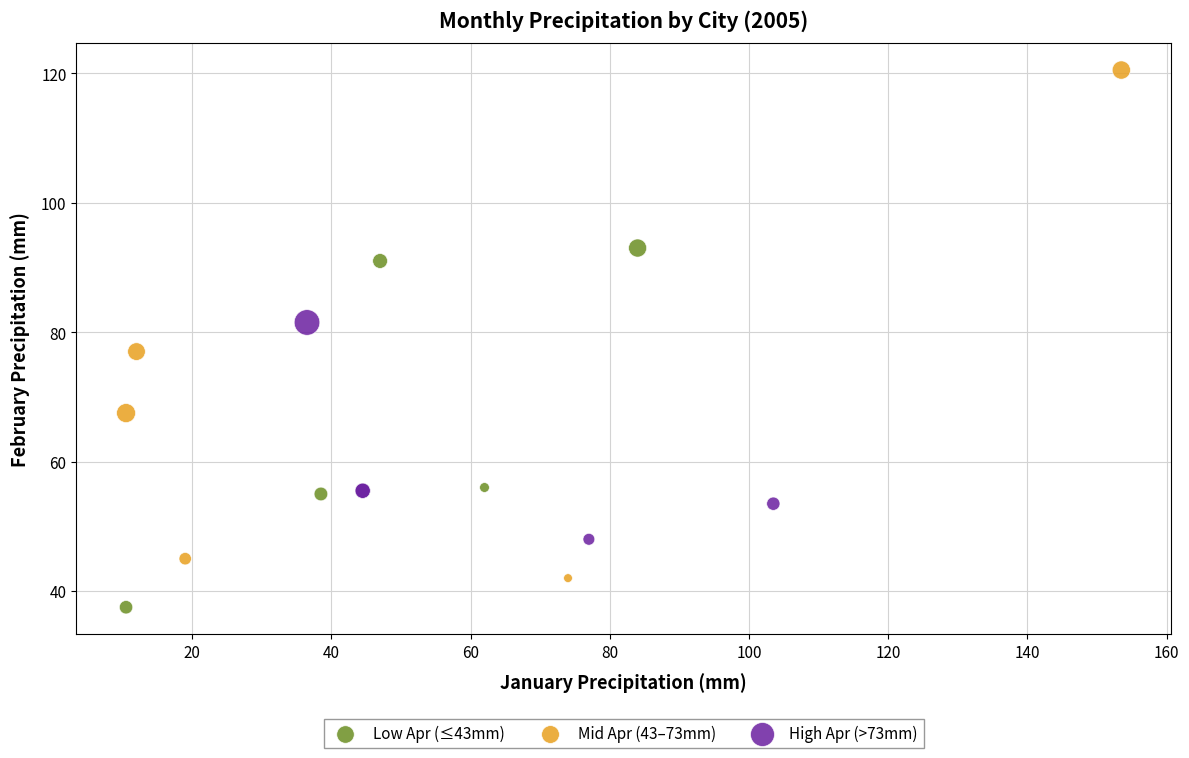

What are all the series names shown in the legend?

Low Apr (≤43mm), Mid Apr (43–73mm), High Apr (>73mm)